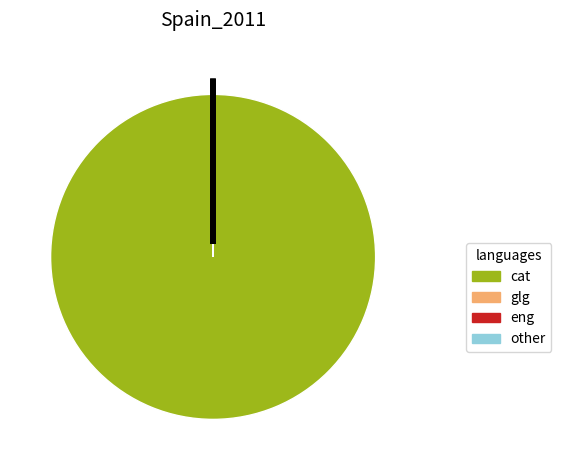

What is the largest slice in the pie chart?

cat